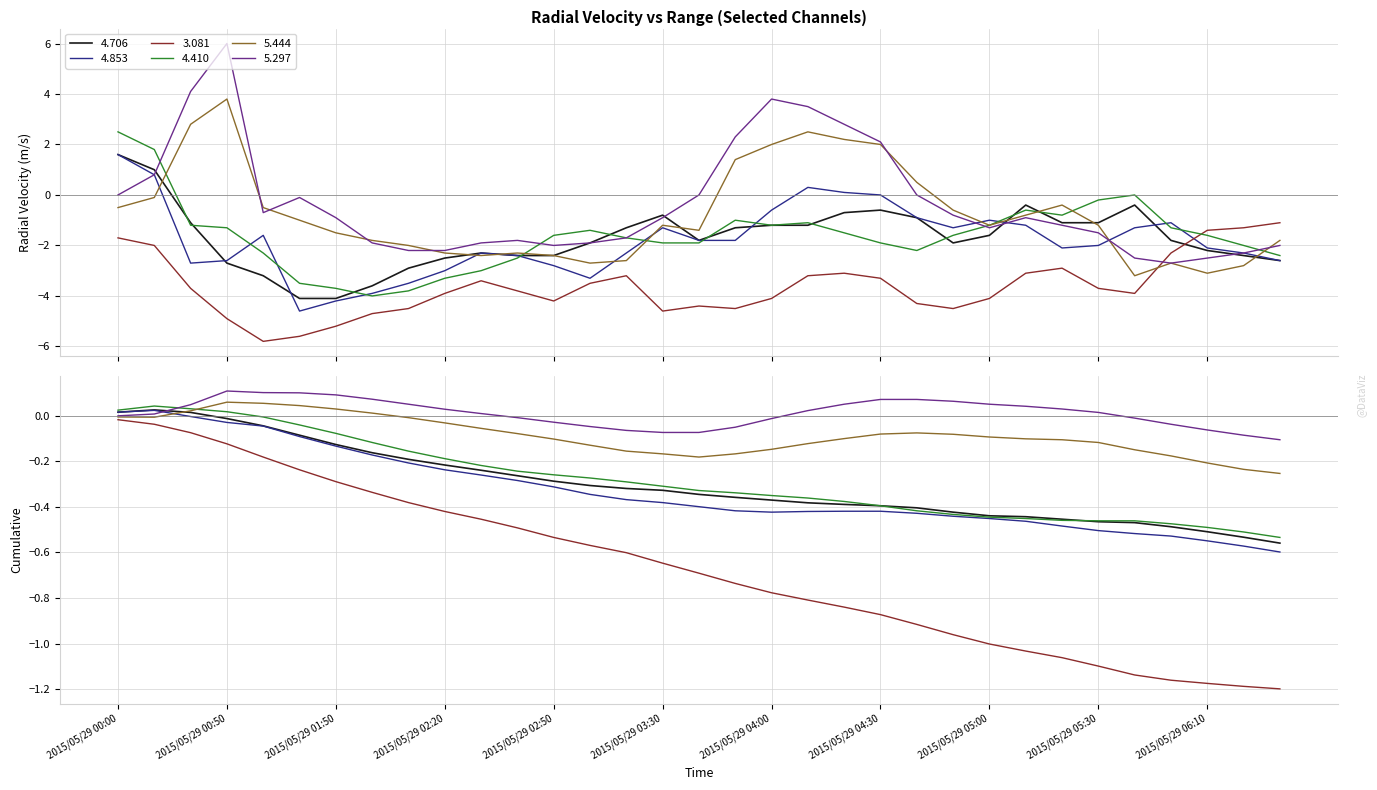

At which label does 4.410 reach its peak?

2015/05/29 00:00